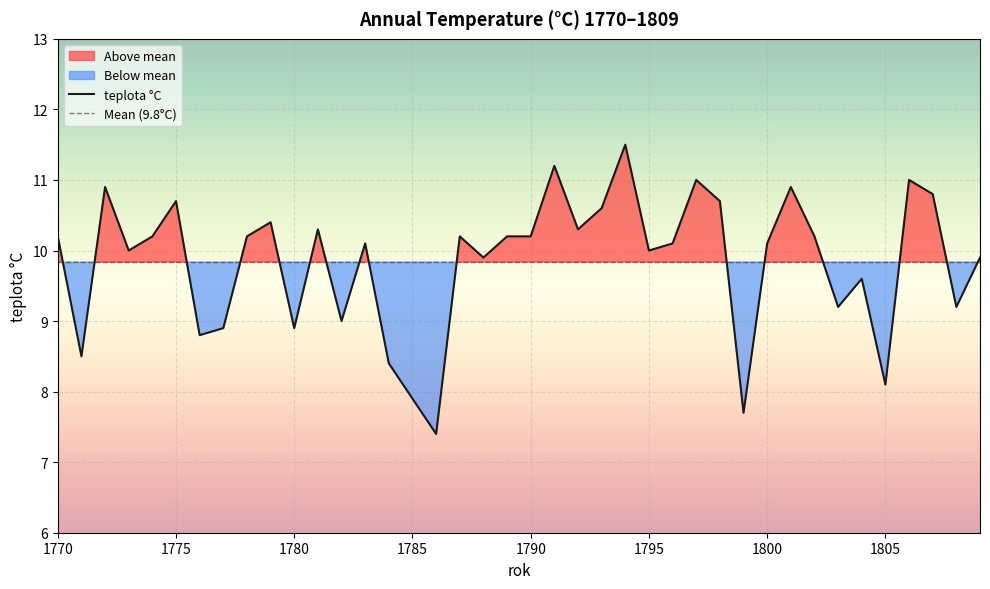

Which label corresponds to the largest value in the chart?

1794